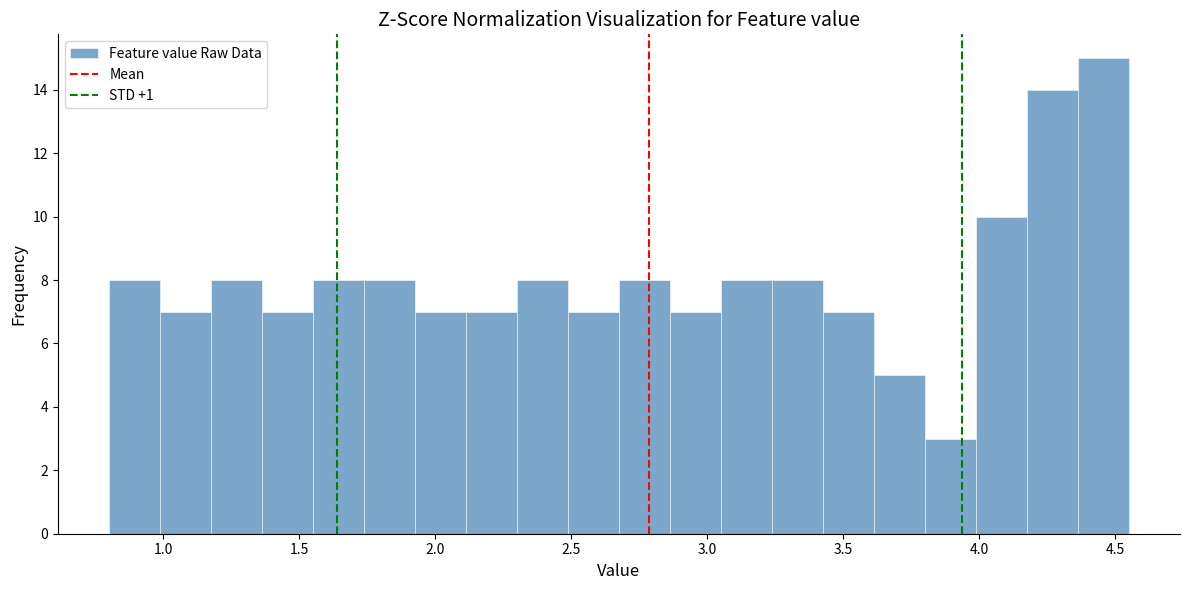

Read against the x-axis, roughly where is the centre of the tallest bar?

4.45